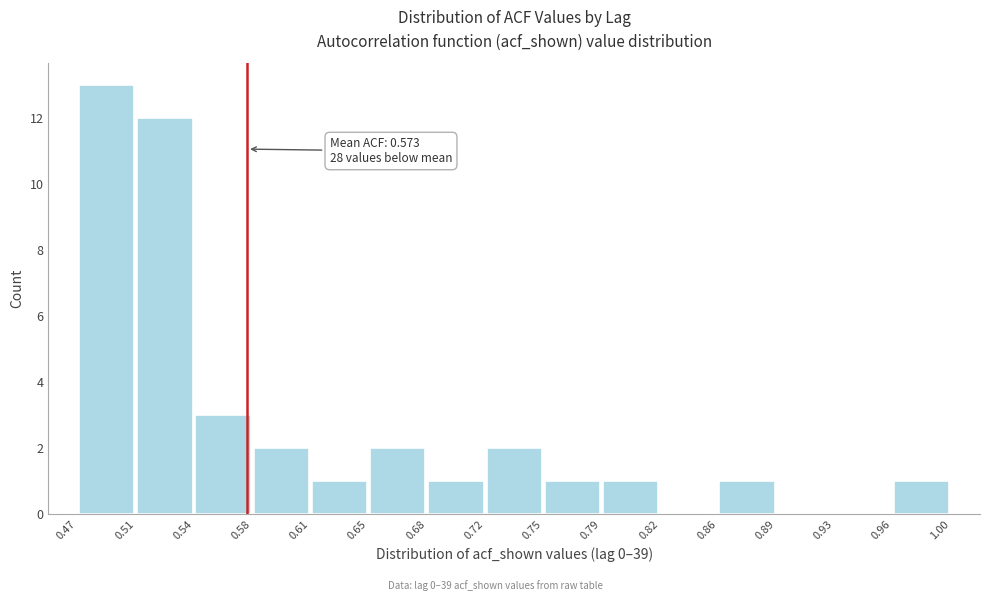

Which range on the x-axis has the tallest bar?

0.47 to 0.51